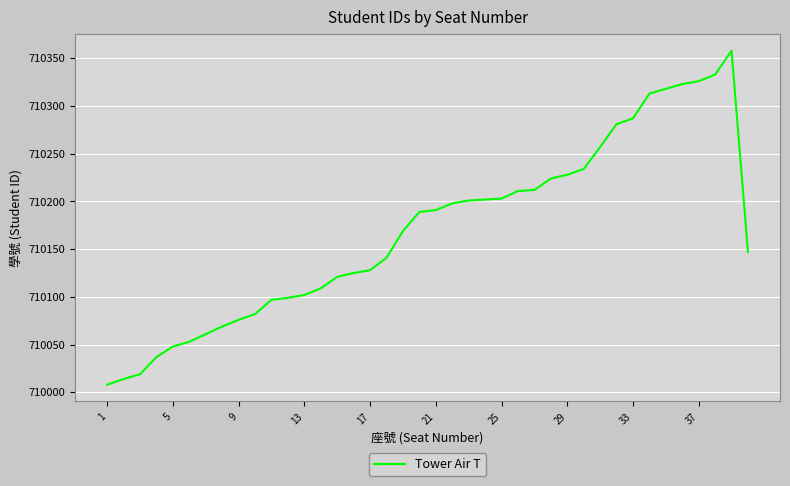

What is the difference between the maximum and minimum values?

350